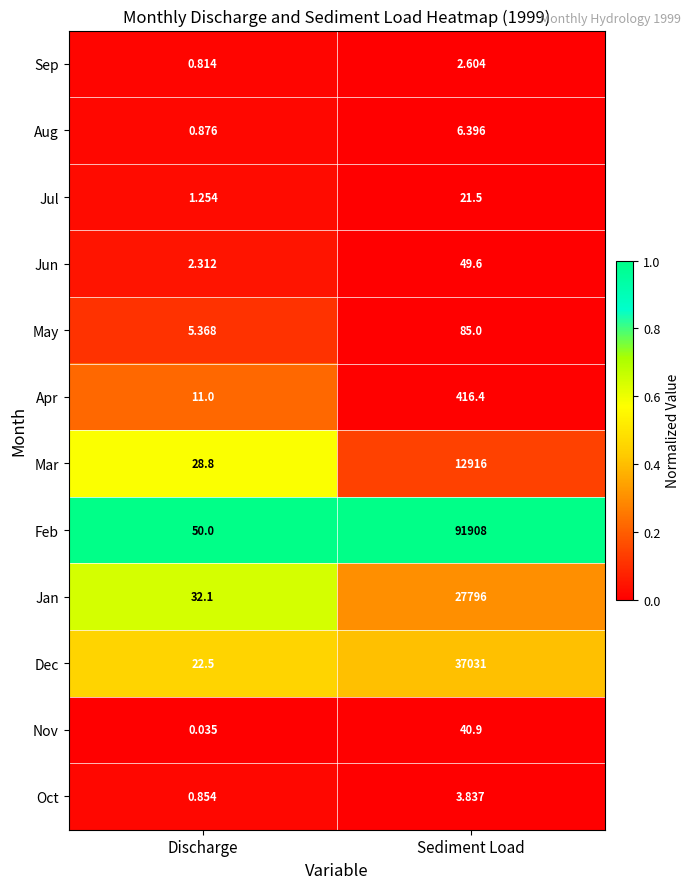

Which series changed the most between Discharge and Sediment Load?

Feb